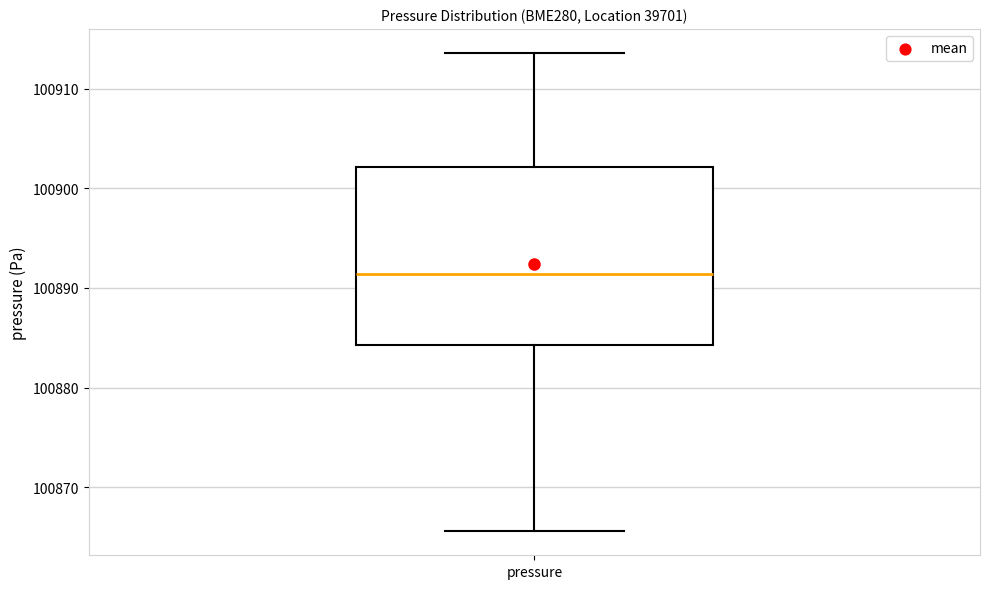

Where is the lower edge of the box for pressure on the y-axis? The values are not printed on the chart, so give them approximately, as read against the axis.

100884